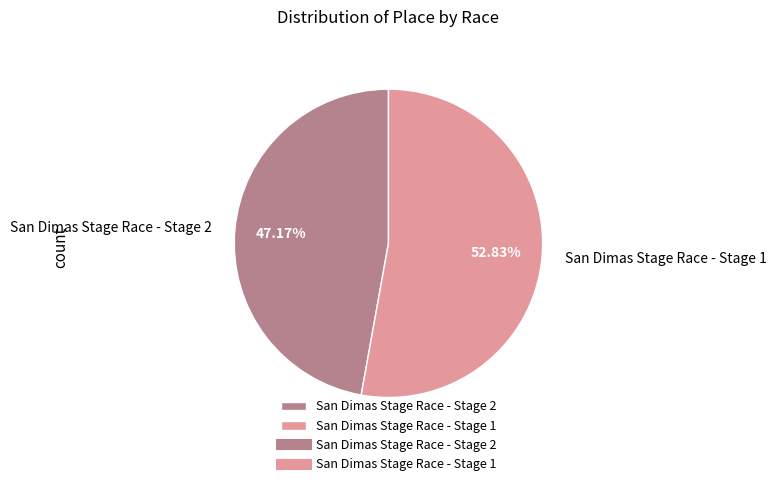

What percentage do San Dimas Stage Race - Stage 2 and San Dimas Stage Race - Stage 1 together represent?

100.0%